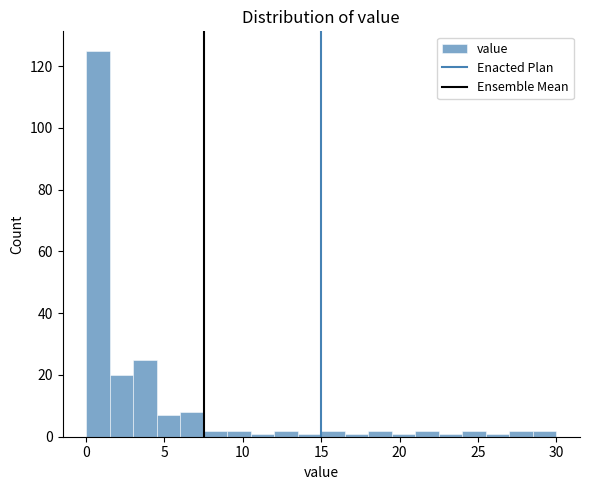

Around what value on the x-axis is the tallest bar? Give the approximate position of its centre, as read against the axis.

1.0